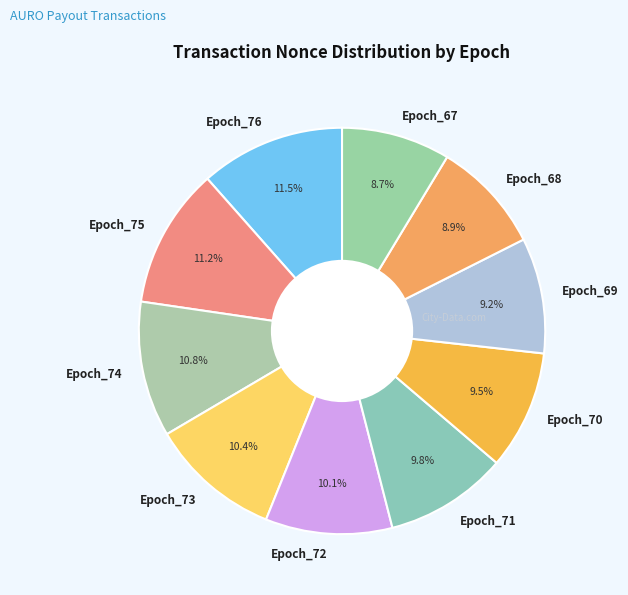

How many slices are in this pie chart?

10